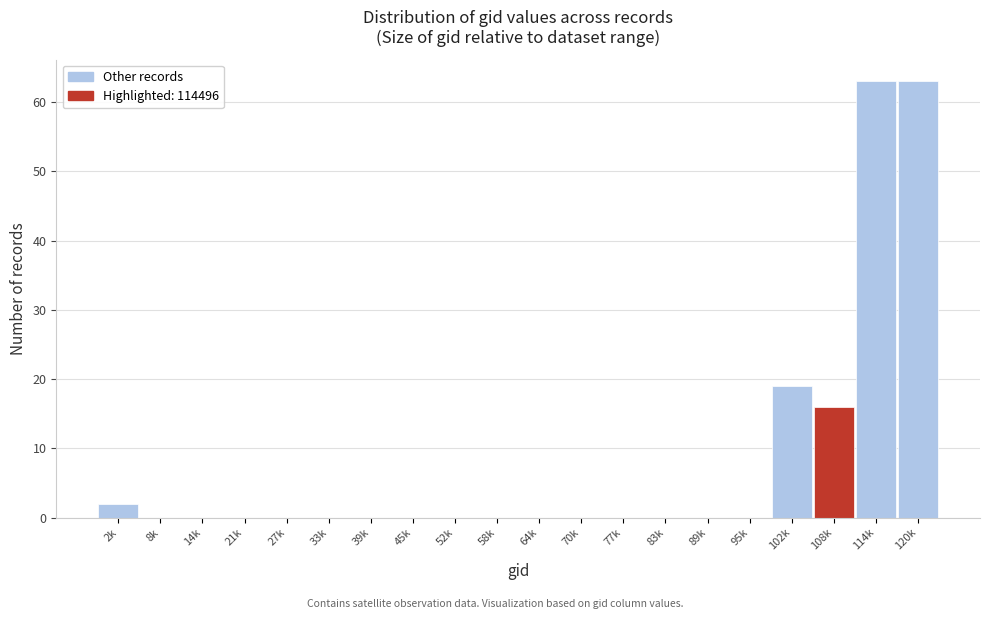

Reading left to right, list all the values displayed in this chart.

2k=2	8k=0	14k=0	21k=0	27k=0	33k=0	39k=0	45k=0	52k=0	58k=0	64k=0	70k=0	77k=0	83k=0	89k=0	95k=0	102k=19	108k=16	114k=63	120k=63